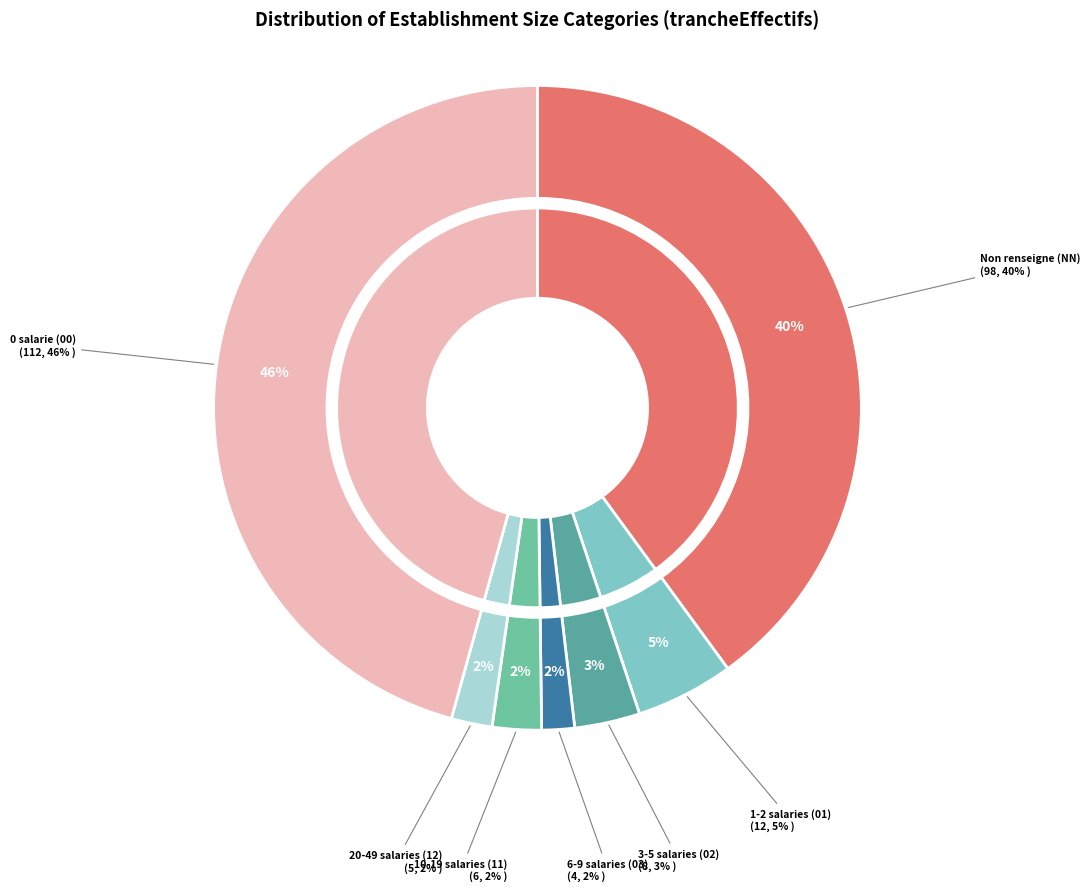

The 00 slice represents 46% of the pie. True or false?

True